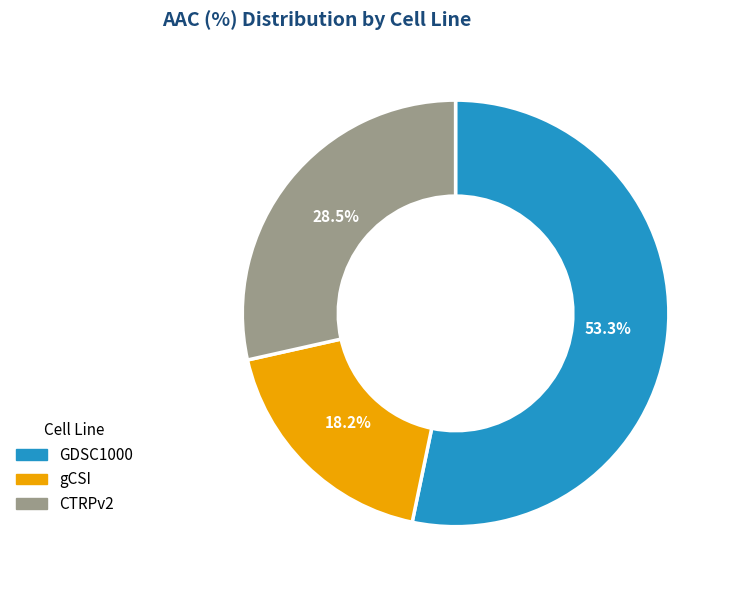

How many segments does this pie chart have?

3